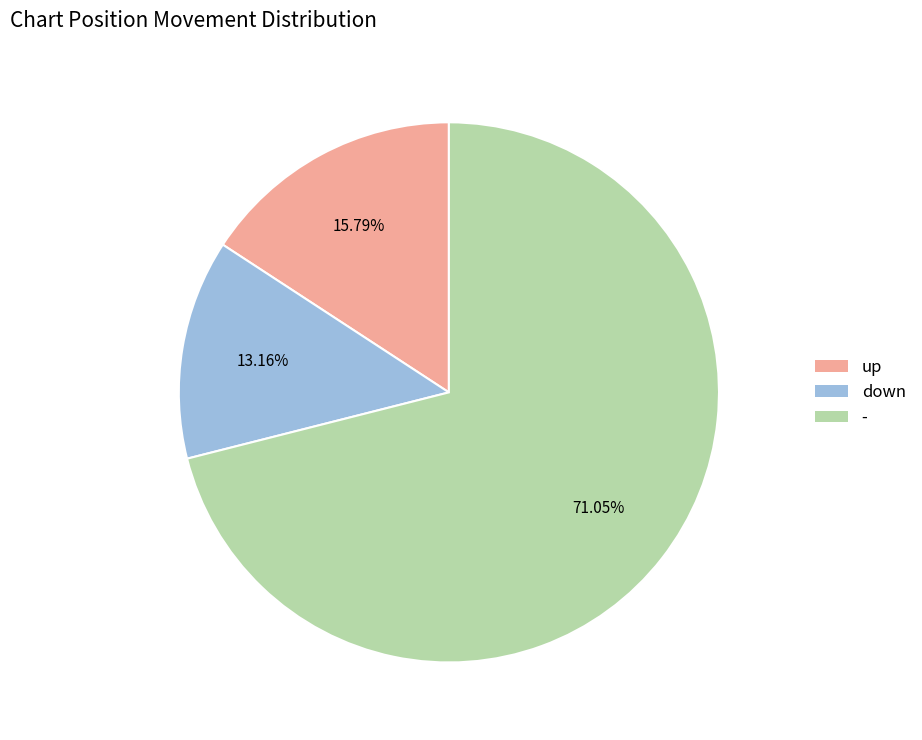

Which slice represents more than half of the pie?

-